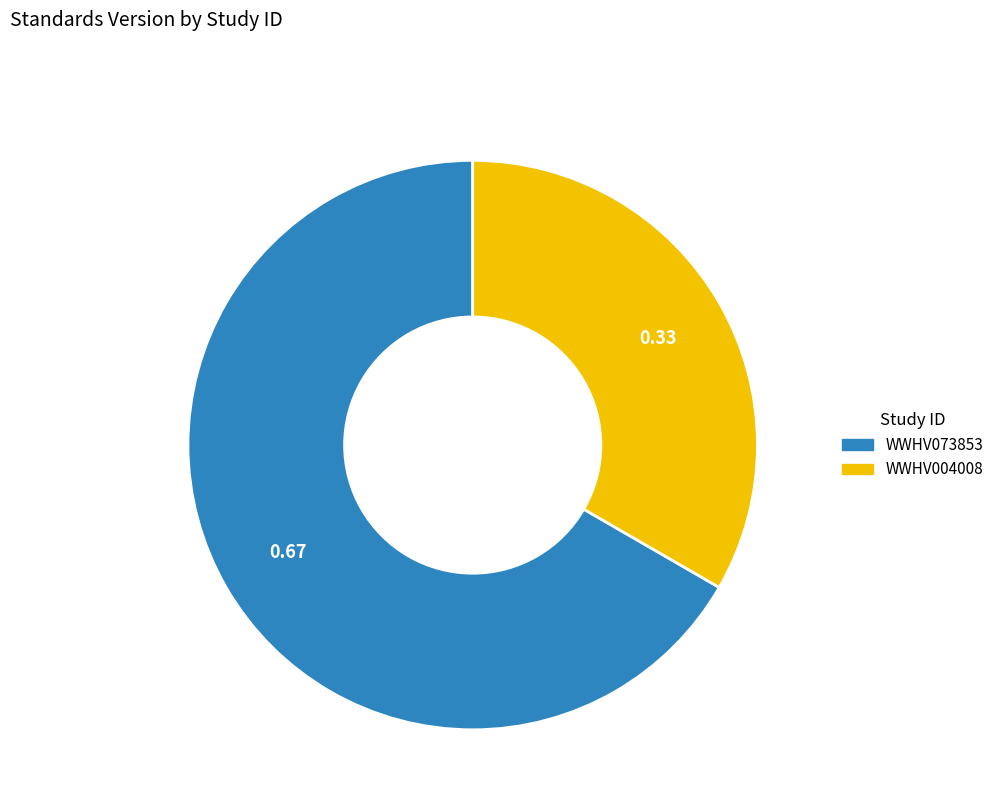

How many slices are in this pie chart?

2